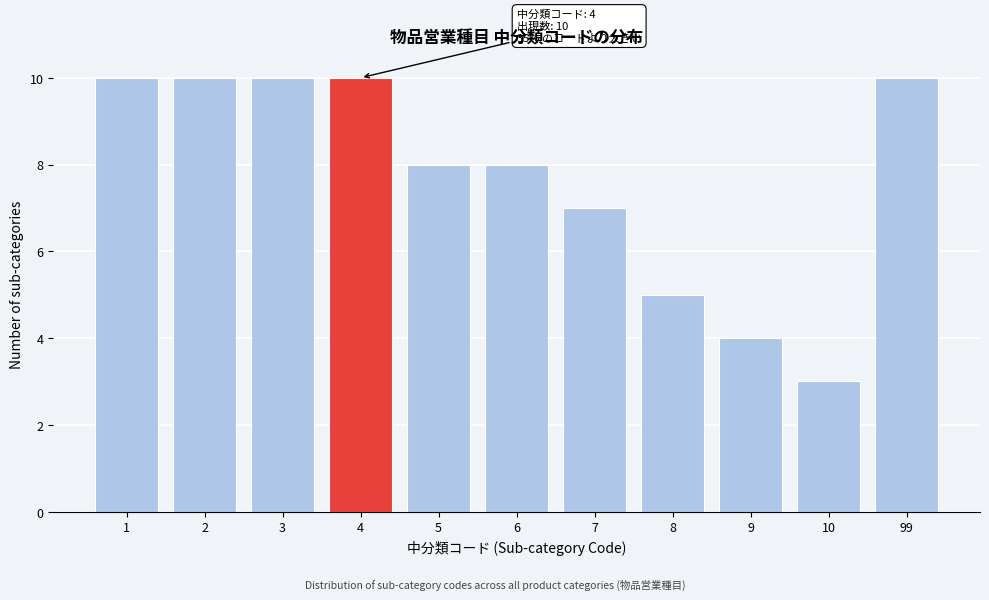

Reading left to right, extract all data points from this chart.

10	10	10	10	8	8	7	5	4	3	10